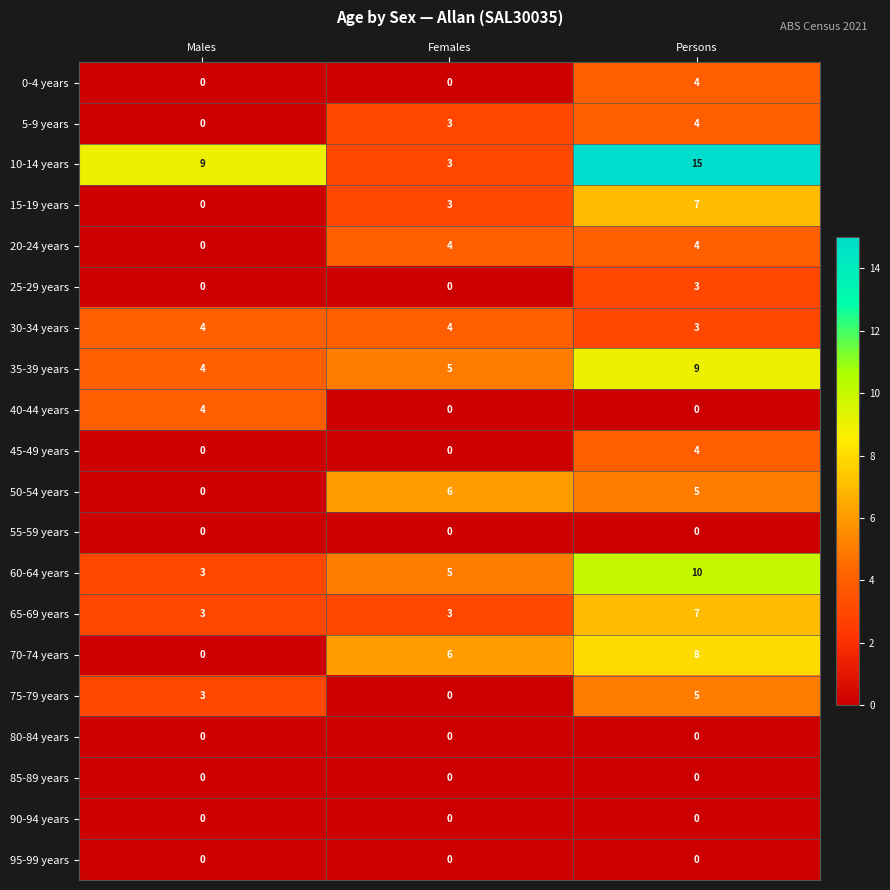

Which series has the largest total across all categories?

10-14 years